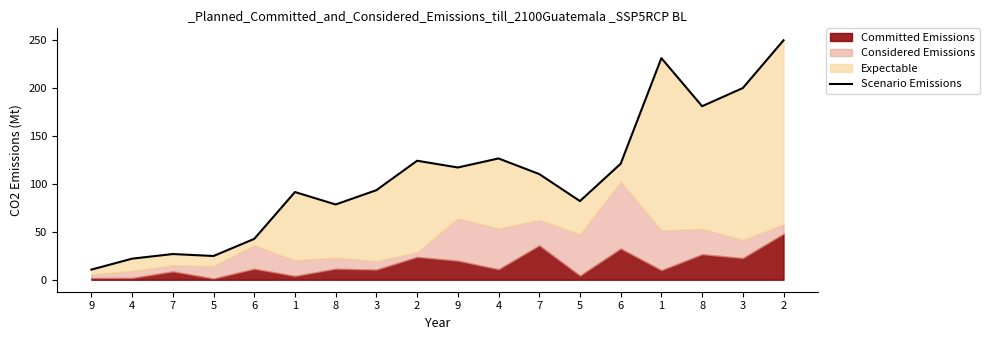

True or false: the data shows 9.8 at 5.

False